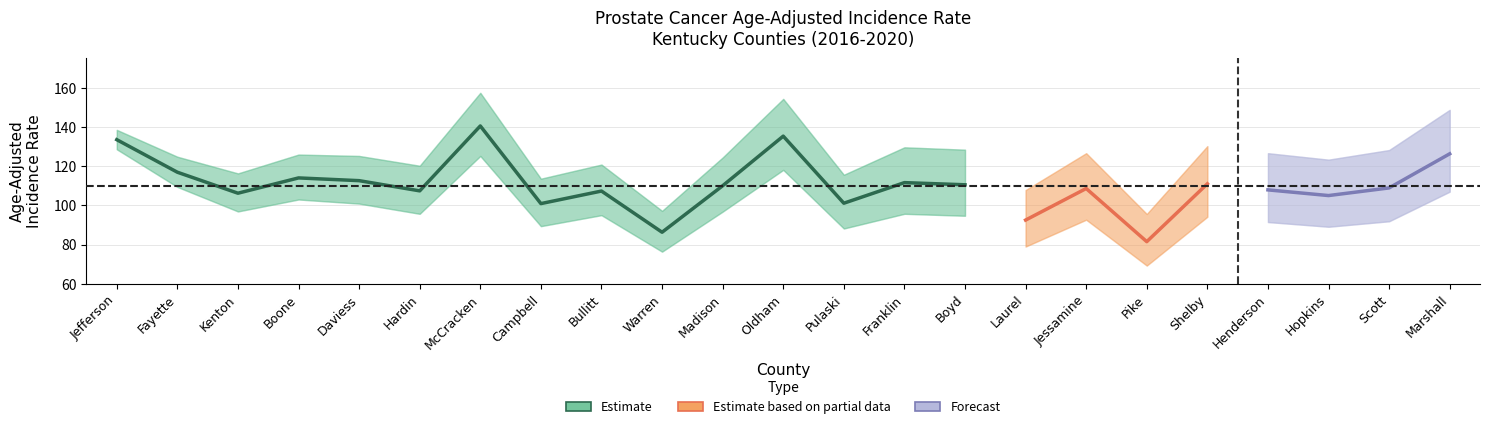

True or false: Upper CI and Rate cross at least once.

False